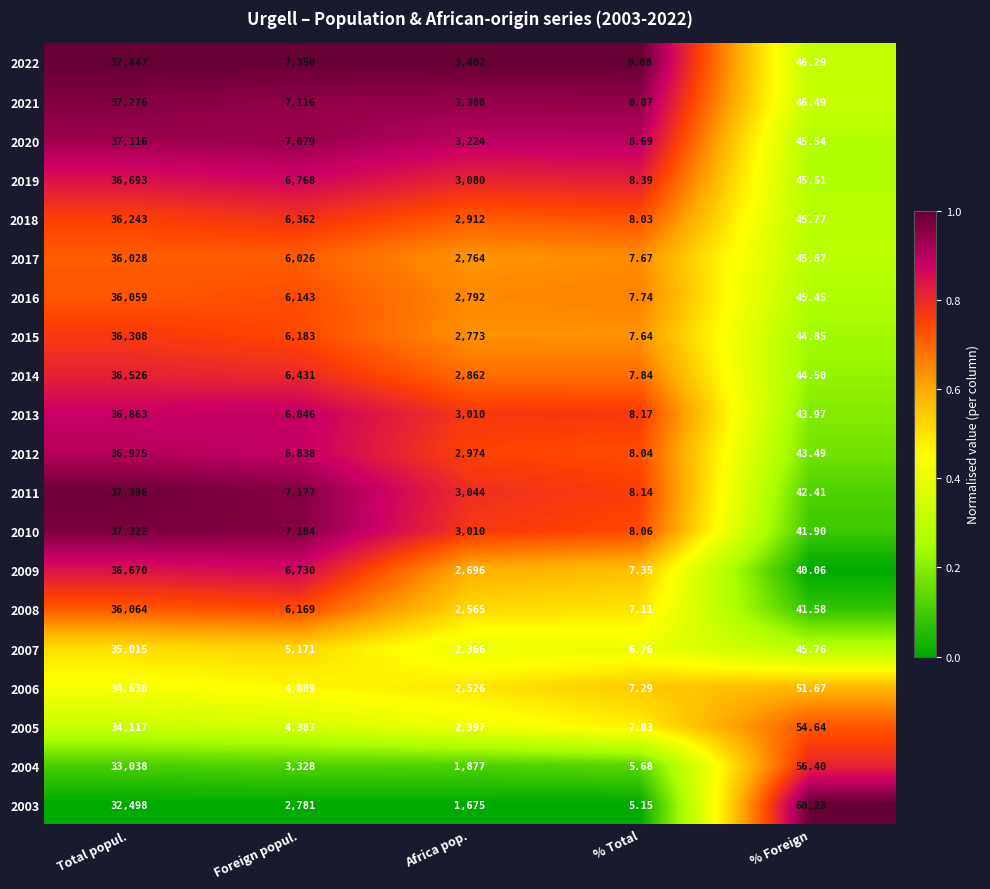

Is the value of 2015 at % Total greater than the value of 2009 at % Total?

Yes